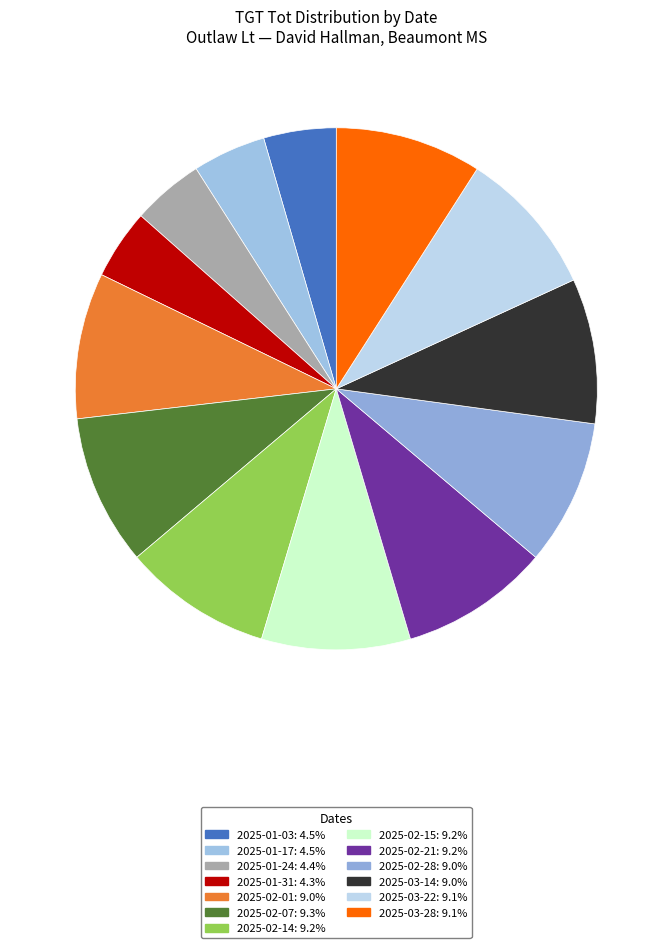

What is the change in value from 2025-01-24 to 2025-03-22?

+379.0